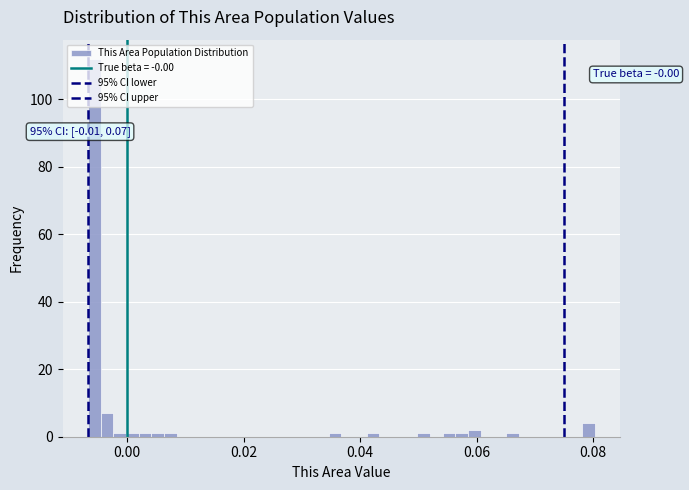

Around what value on the x-axis is the tallest bar? Give the approximate position of its centre, as read against the axis.

-0.006